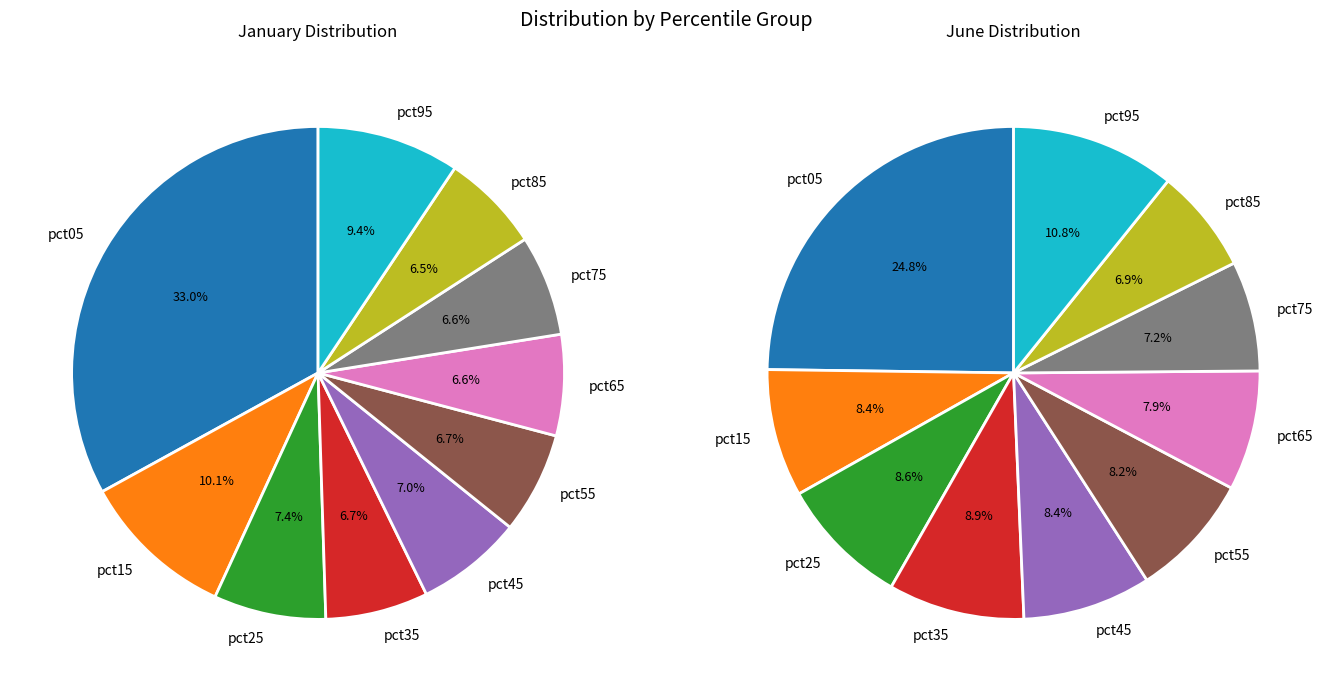

To the nearest percent, what percentage of the pie is pct95?

9%